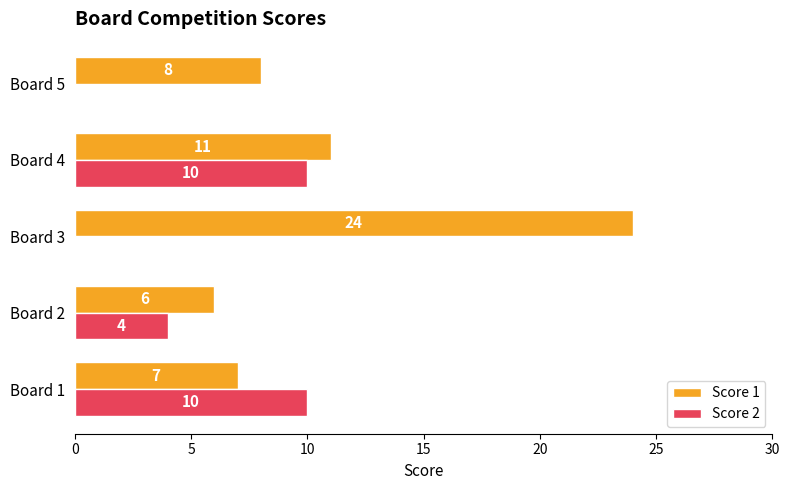

What is the sum of the Score 2 values at Board 3 and Board 4?

10